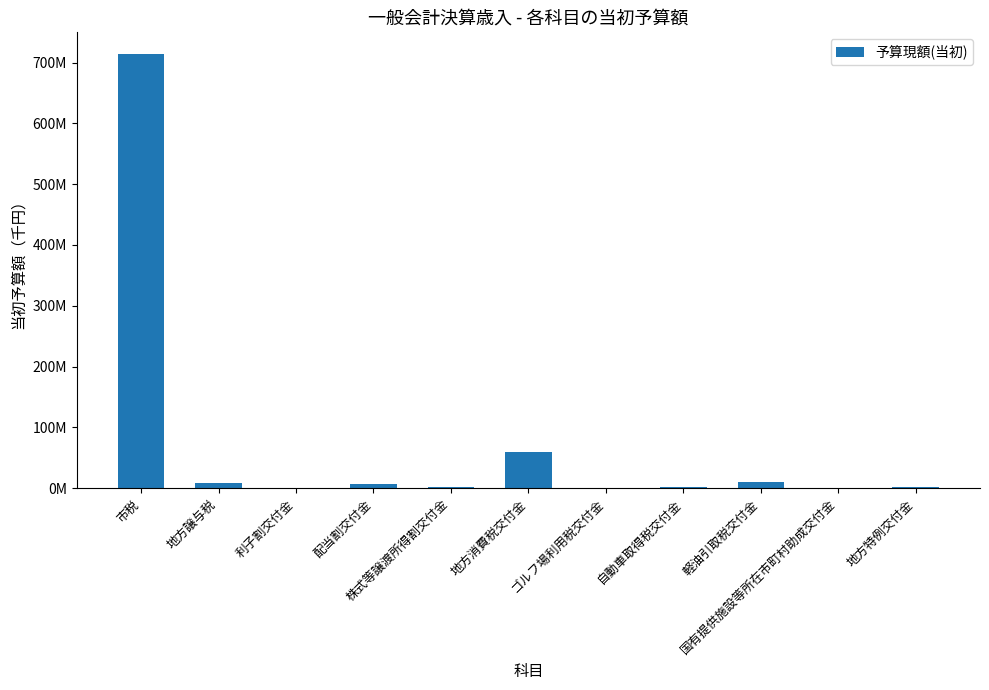

What is the smallest value displayed?

140000